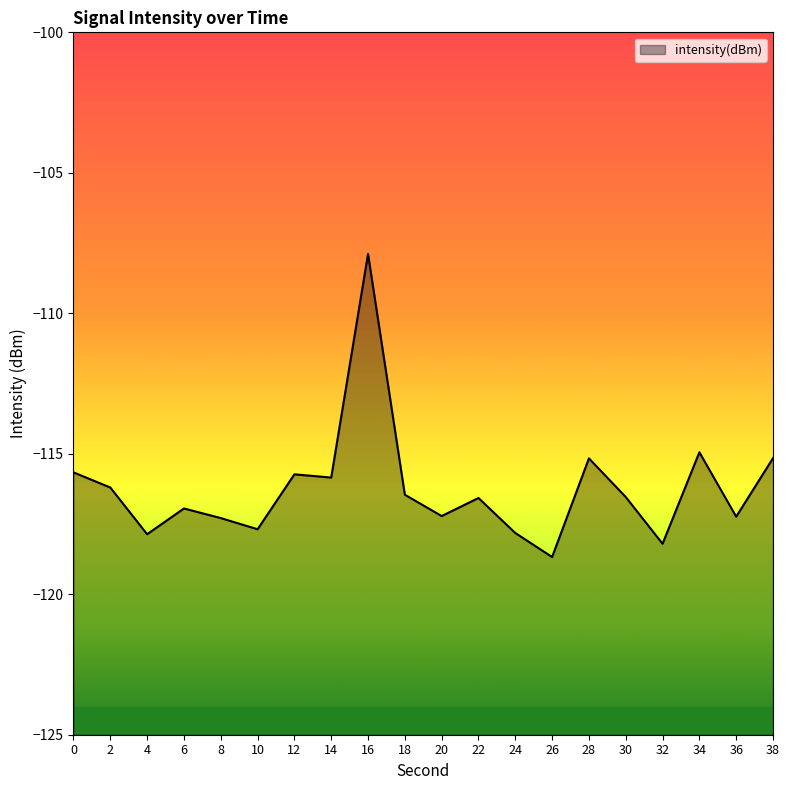

How many interior local peaks (higher than both neighbors) does the data have?

6